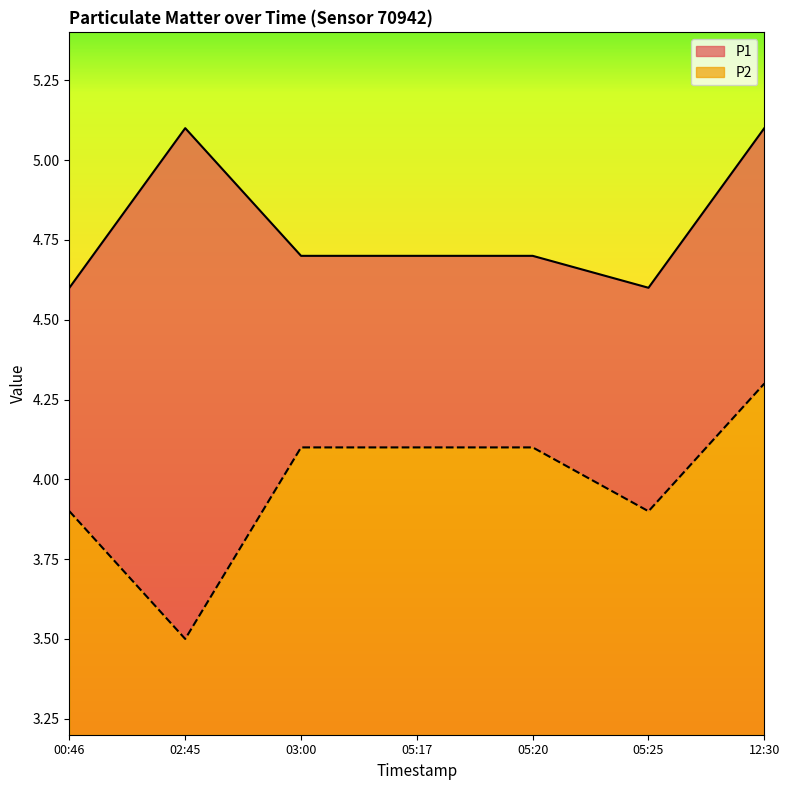

Is the value of P2 at 02:45 greater than the value of P1 at 02:45?

No